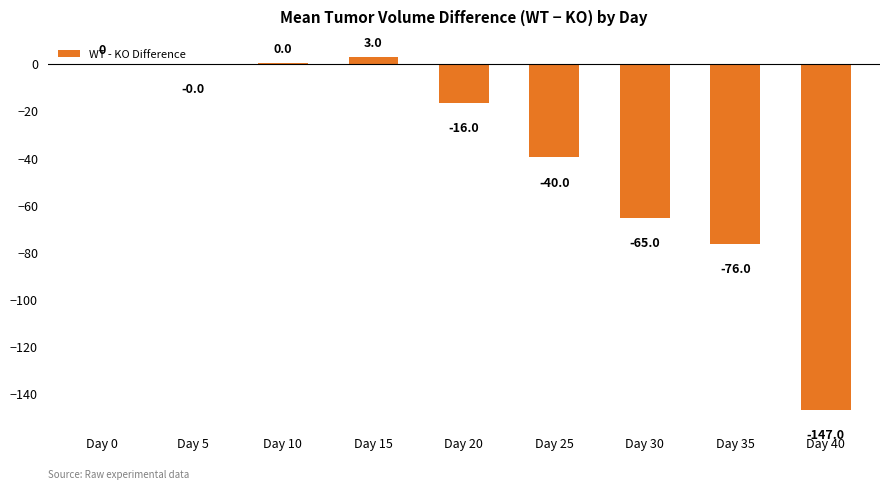

The value at Day 40 is -246.1. True or false?

False